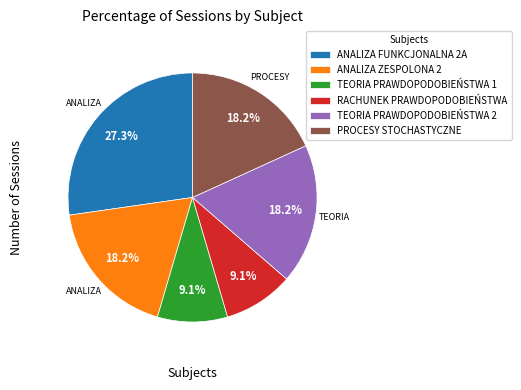

How many segments does this pie chart have?

6